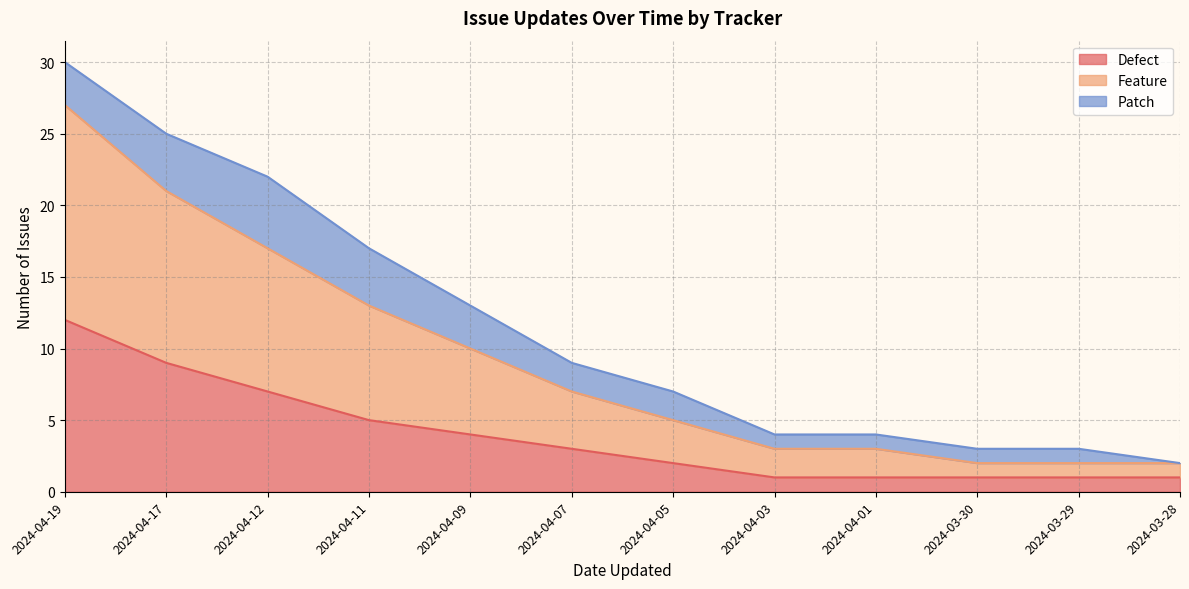

Is it true that Feature equals 1 at 2024-03-29?

False